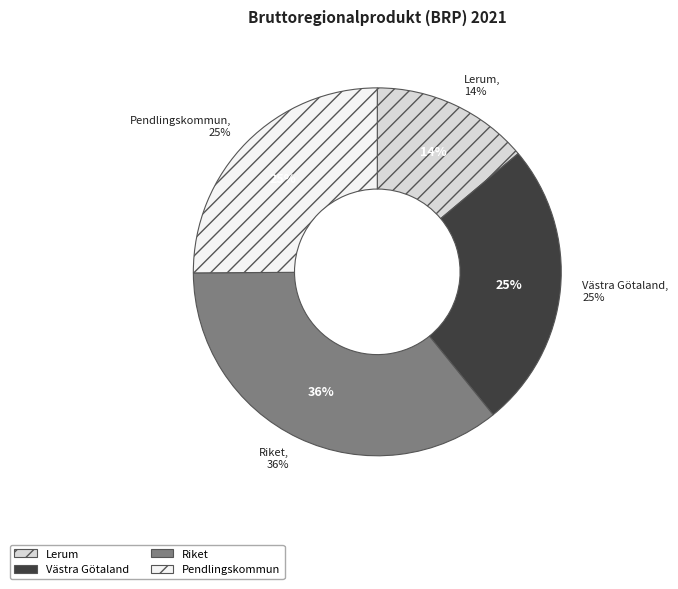

The Västra götalands läns kommuner slice represents 25% of the pie. True or false?

True